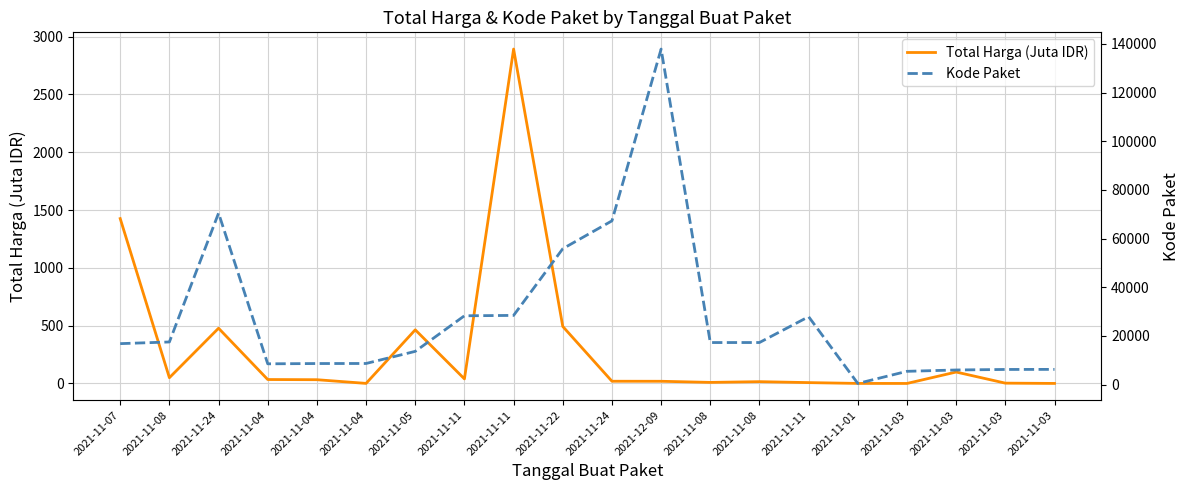

Which series has the widest spread of values?

Kode Paket